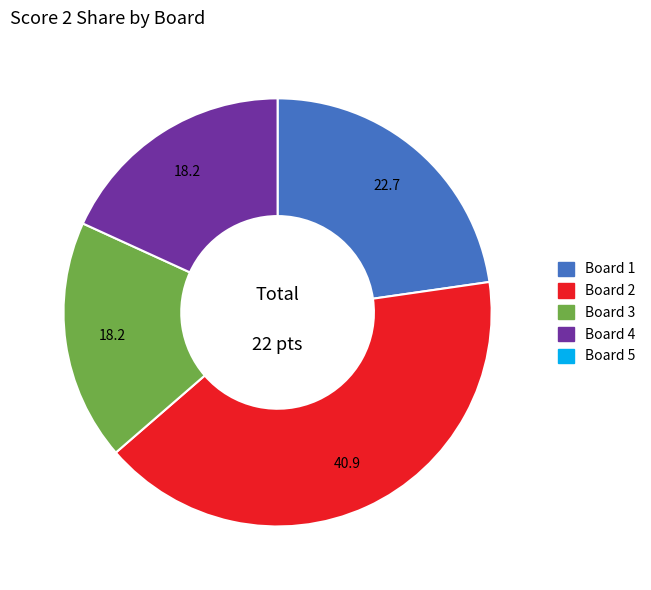

Is there a majority slice in this chart?

No